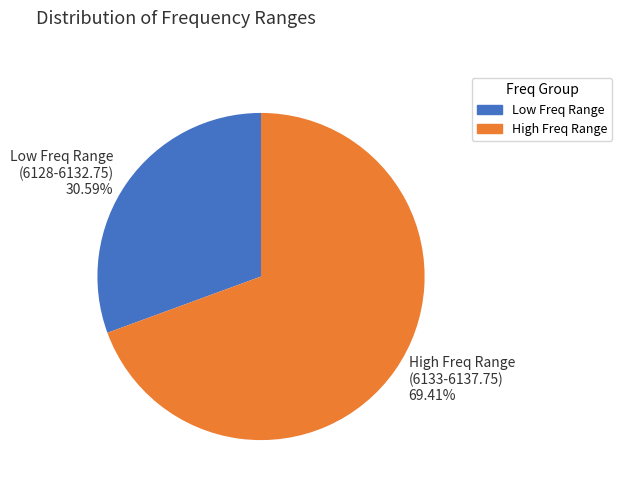

Which slice is the largest?

High Freq Range (6133-6137.75) 69.41%